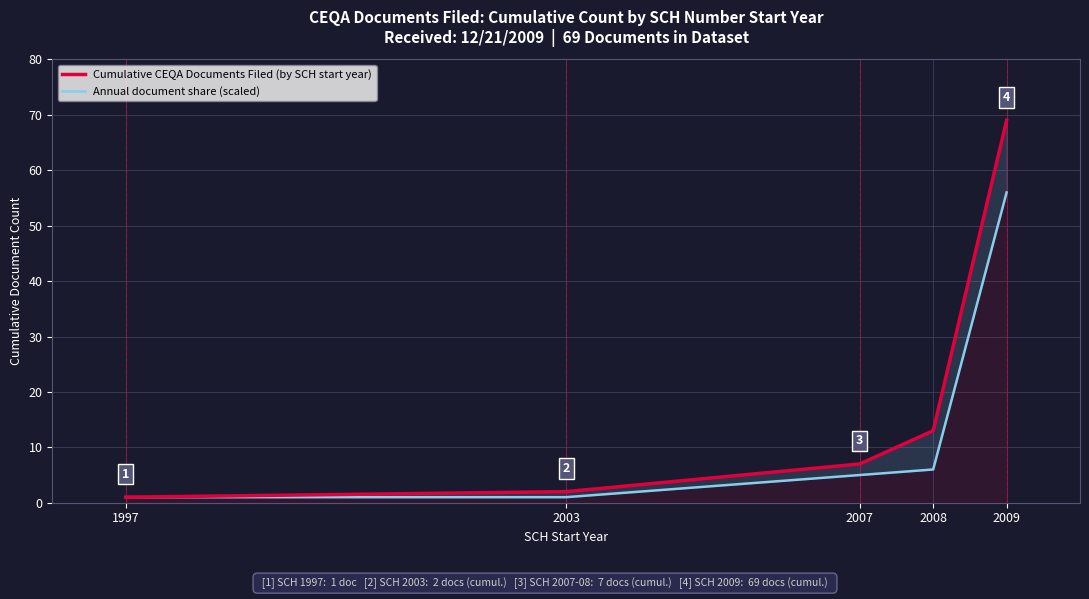

True or false: Cumulative CEQA Documents Filed (by SCH start year) has more than 0 points higher than both neighbors.

False